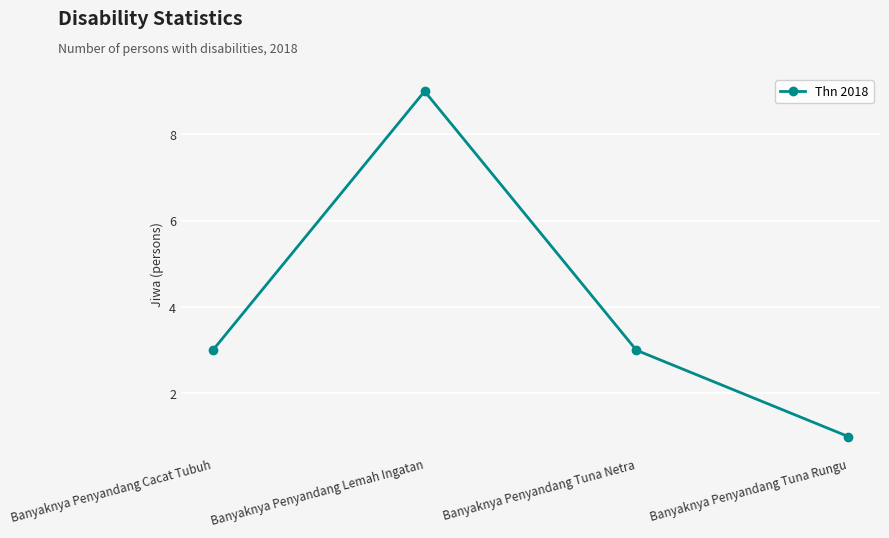

At which category does the data reach its first local peak?

Banyaknya Penyandang Lemah Ingatan